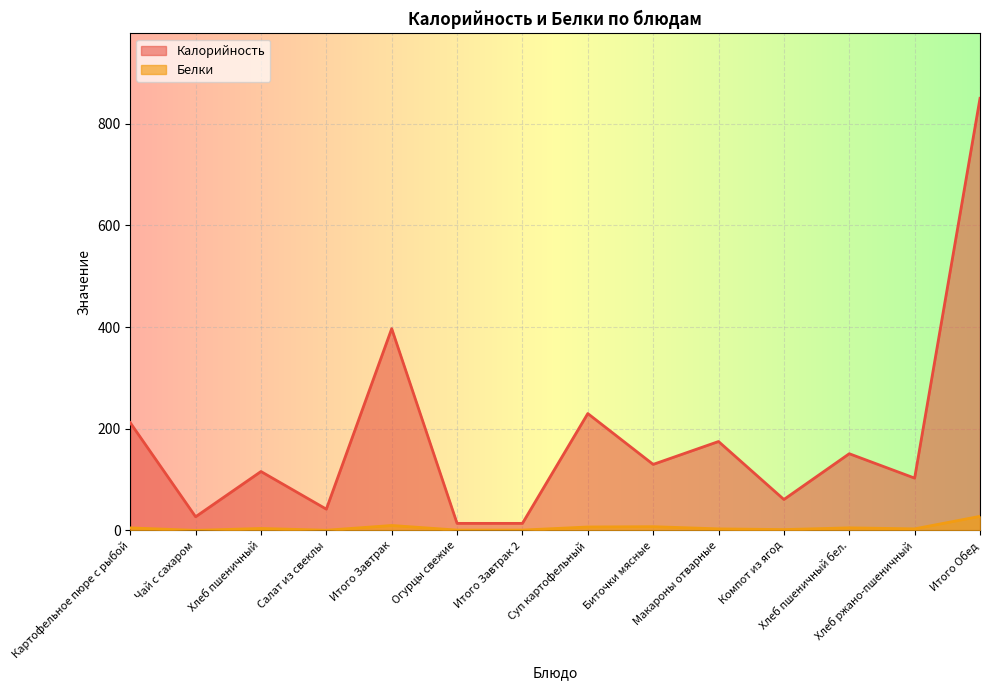

At which label does Белки first exceed 4?

Картофельное пюре с рыбой